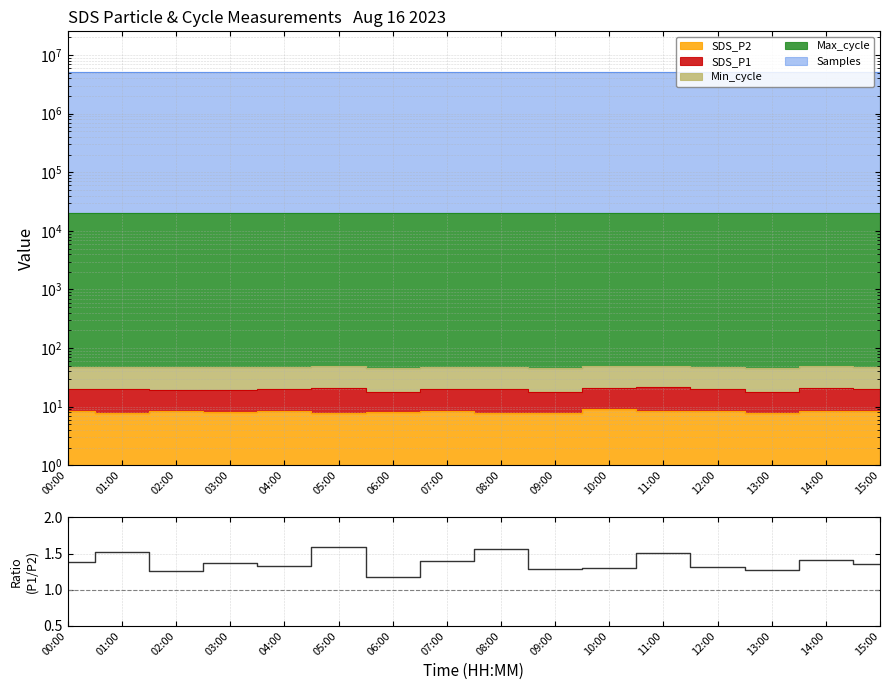

What is the label of the 10th point from the right?

06:00